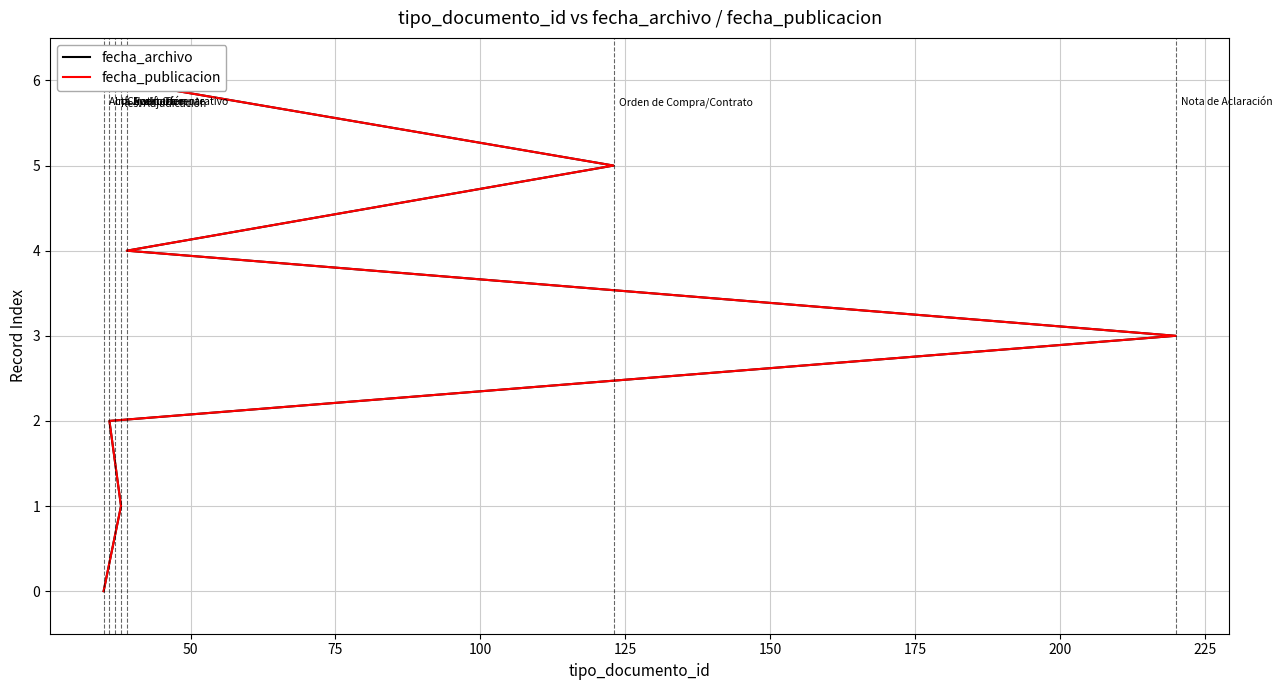

How many categories are shown in the chart?

7